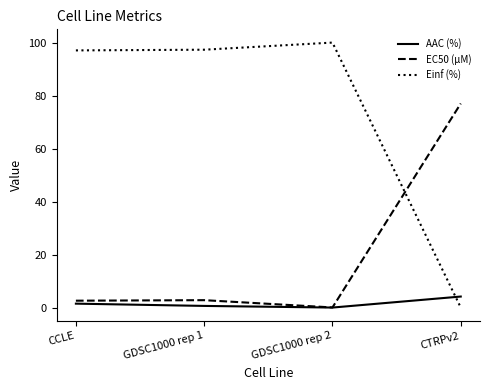

The value of EC50 (µM) at CTRPv2 is 43.6. True or false?

False